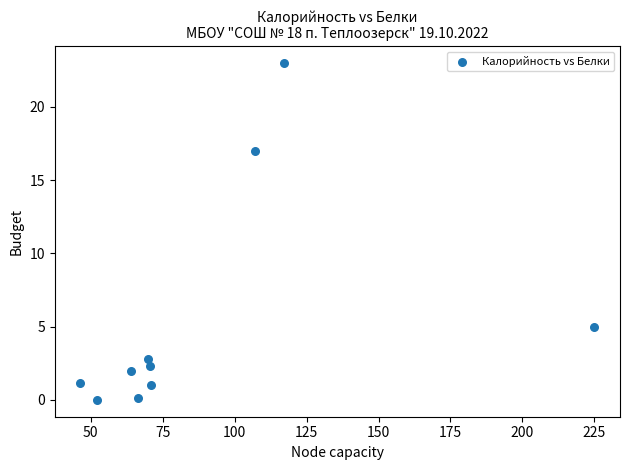

What is the range of Y values (max minus min)?

23.0